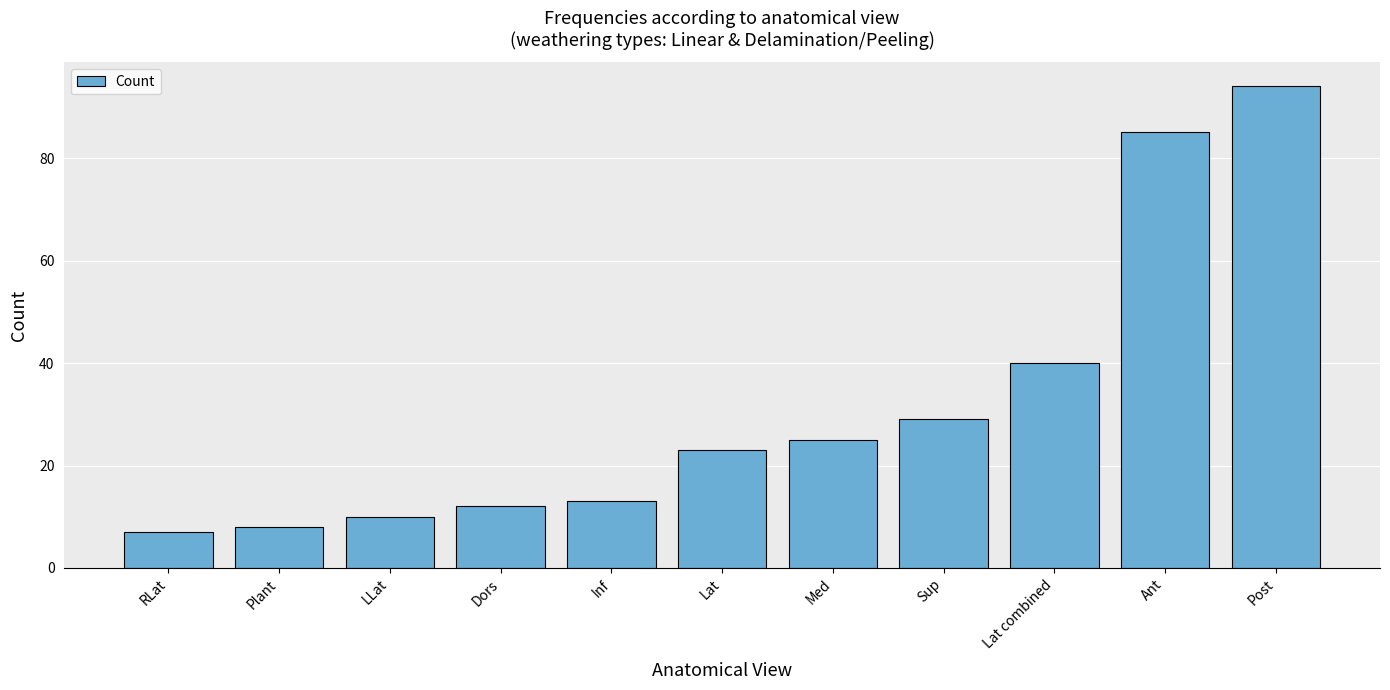

At which label is the value closest to 50?

Lat combined